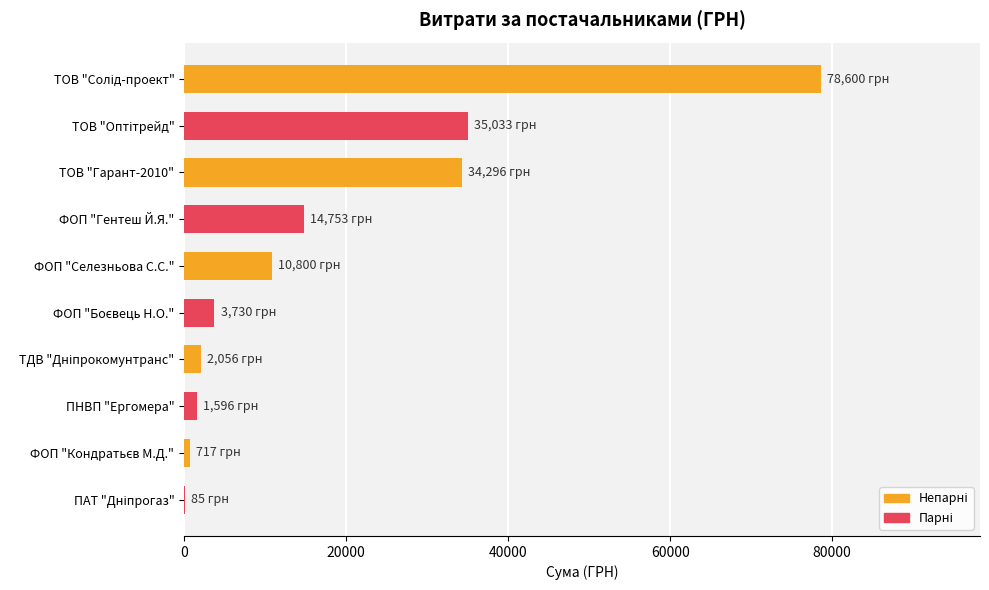

Are the bars horizontal?

Yes